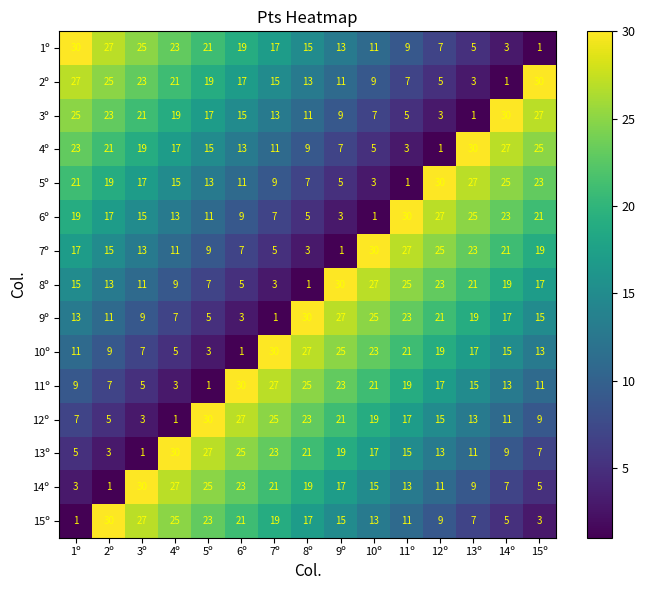

Between 8º and 10º, which series saw the biggest shift?

7º